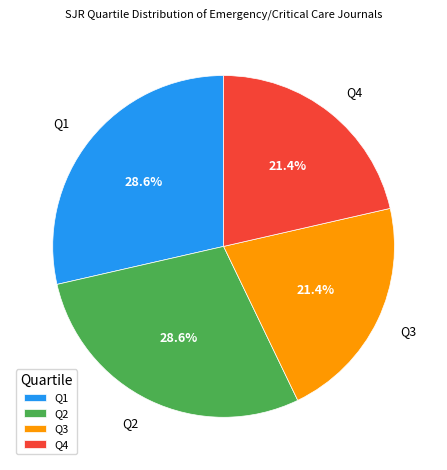

True or false: Q1 accounts for 42% of the total.

False